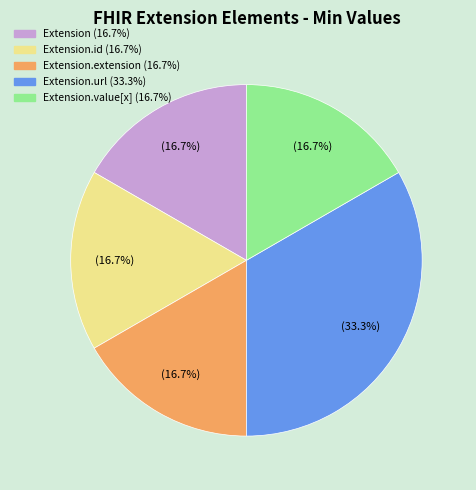

To the nearest percent, what is the difference between the largest and smallest slice percentages?

17%